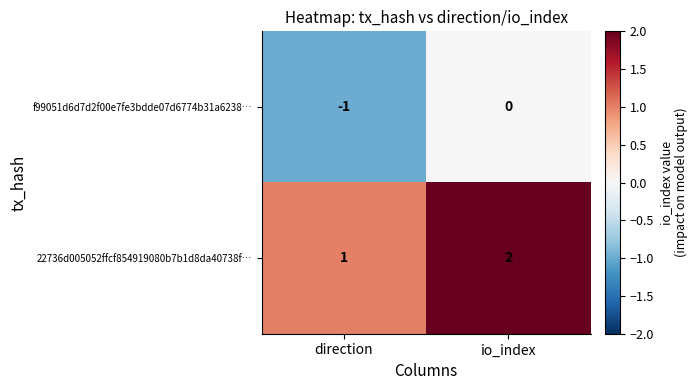

List the series in order of their peak value, lowest first.

f99051d6d7d2f00e7fe3bdde07d6774b31a6238…, 22736d005052ffcf854919080b7b1d8da40738f…